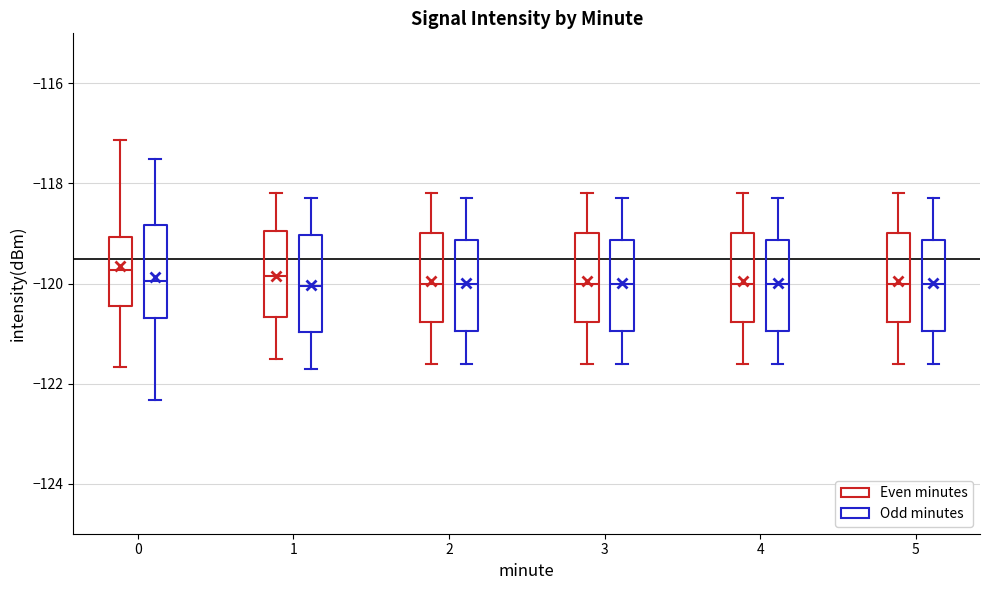

Where does the median line of the box for 3 (Even minutes) sit on the y-axis? The values are not printed on the chart, so give them approximately, as read against the axis.

-120.0